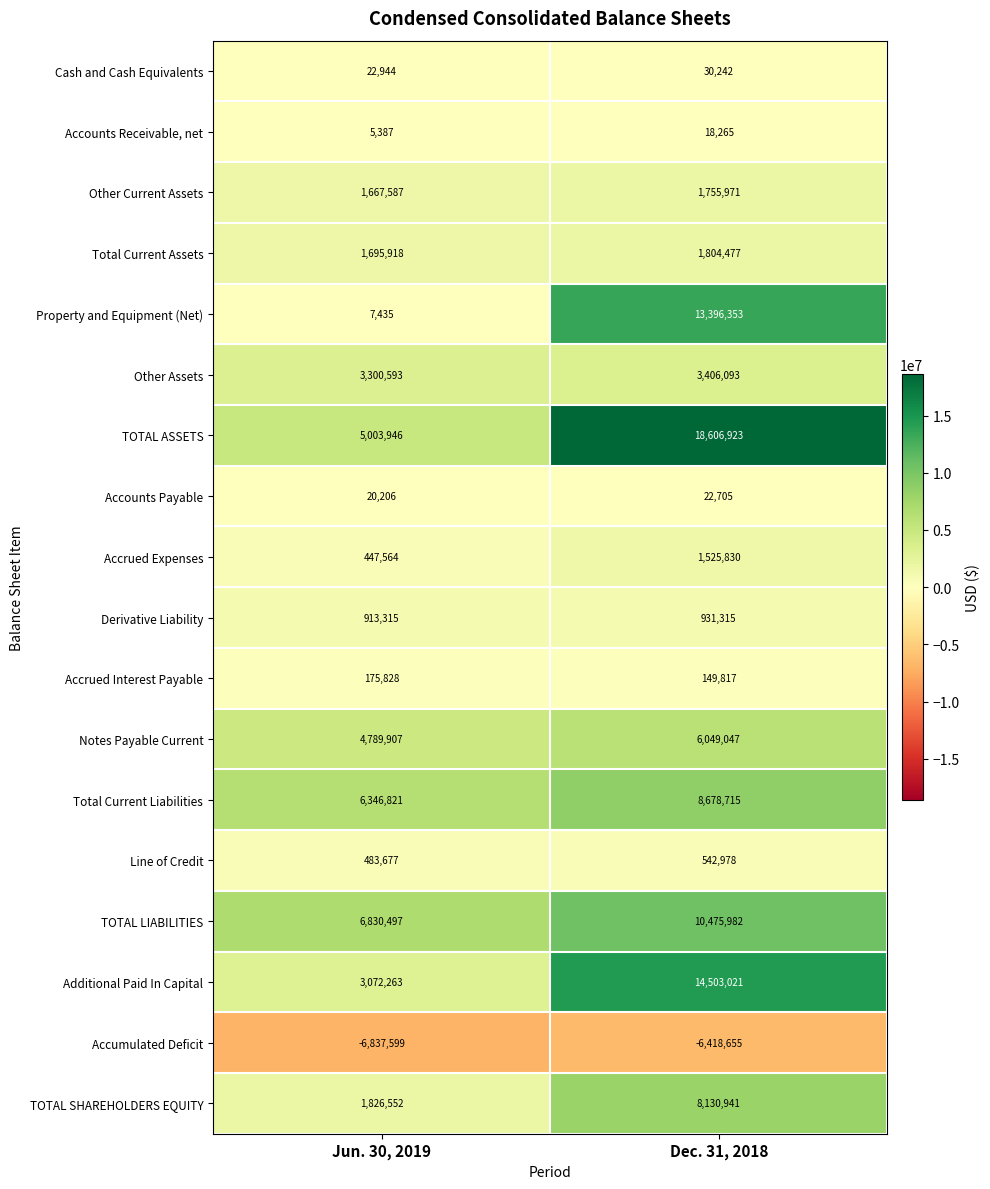

What is the difference between the highest and lowest values at Jun. 30, 2019?

13668096